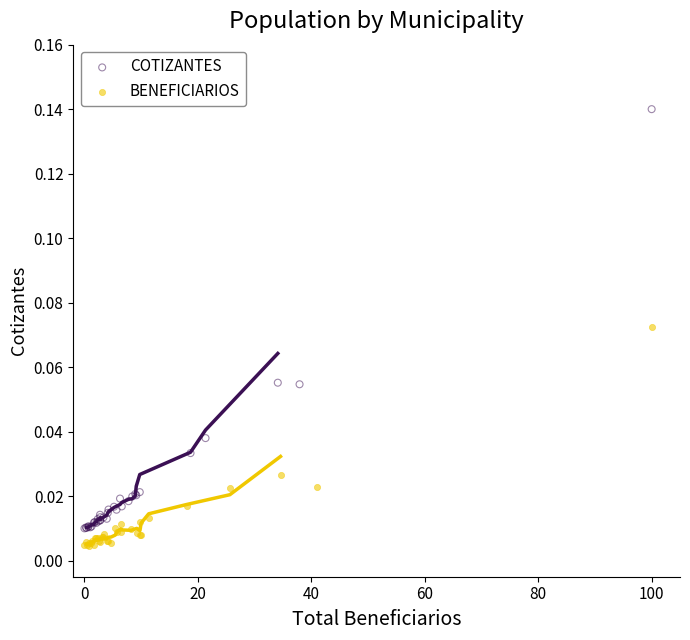

Which series has the widest spread of Y values?

COTIZANTES